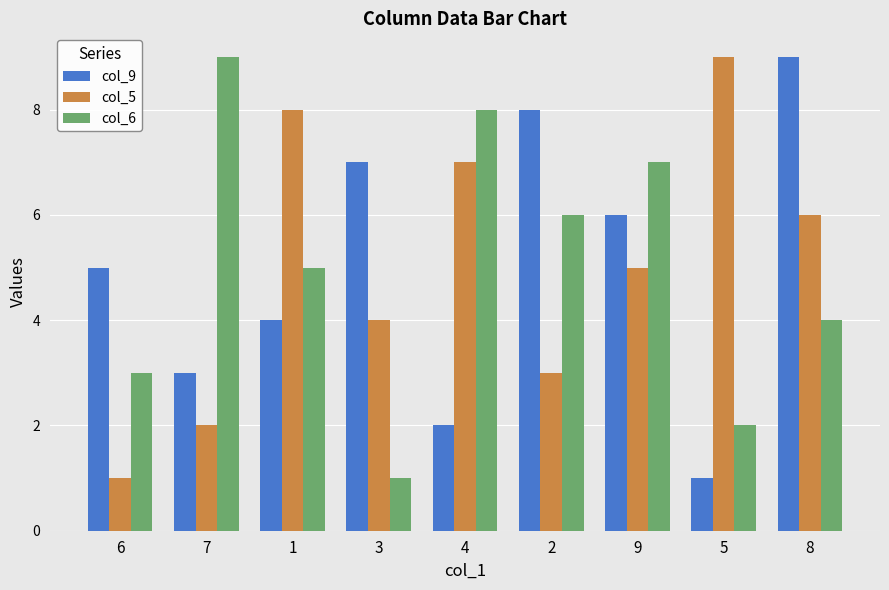

Reading right to left, transcribe all the data shown in this chart.

col_9: 9	1	6	8	2	7	4	3	5
col_5: 6	9	5	3	7	4	8	2	1
col_6: 4	2	7	6	8	1	5	9	3